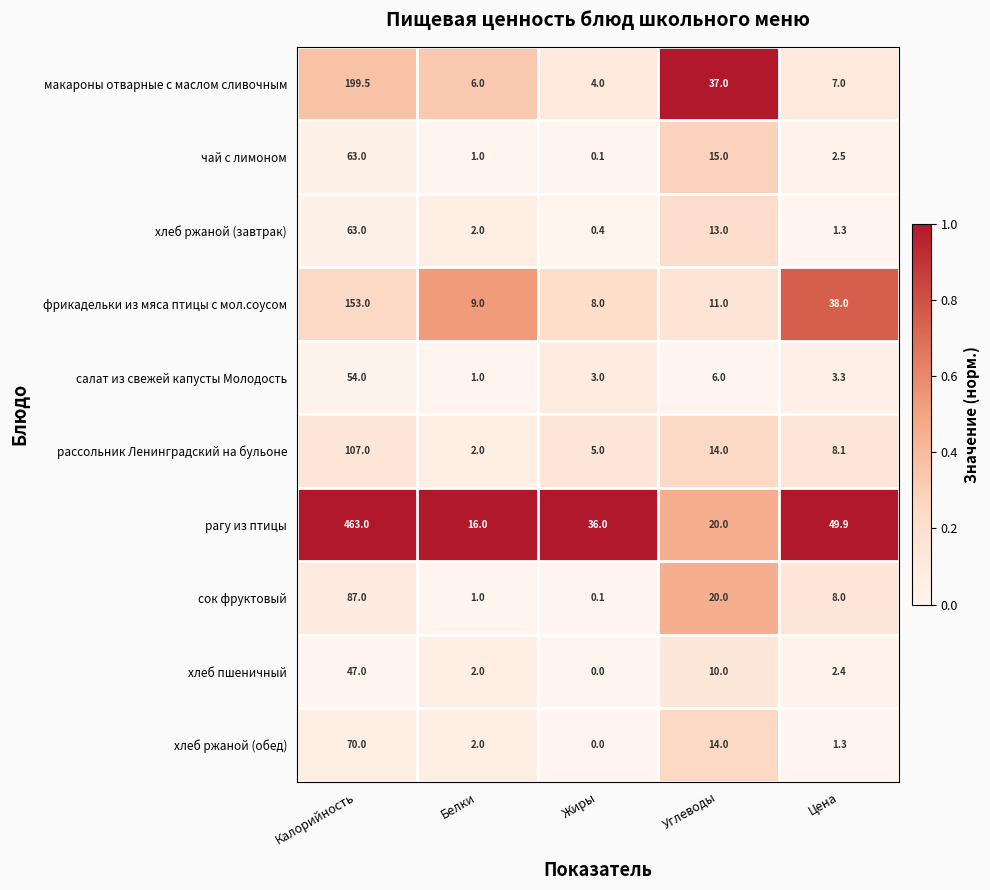

The value of рагу из птицы at Калорийность is 167.8. True or false?

False